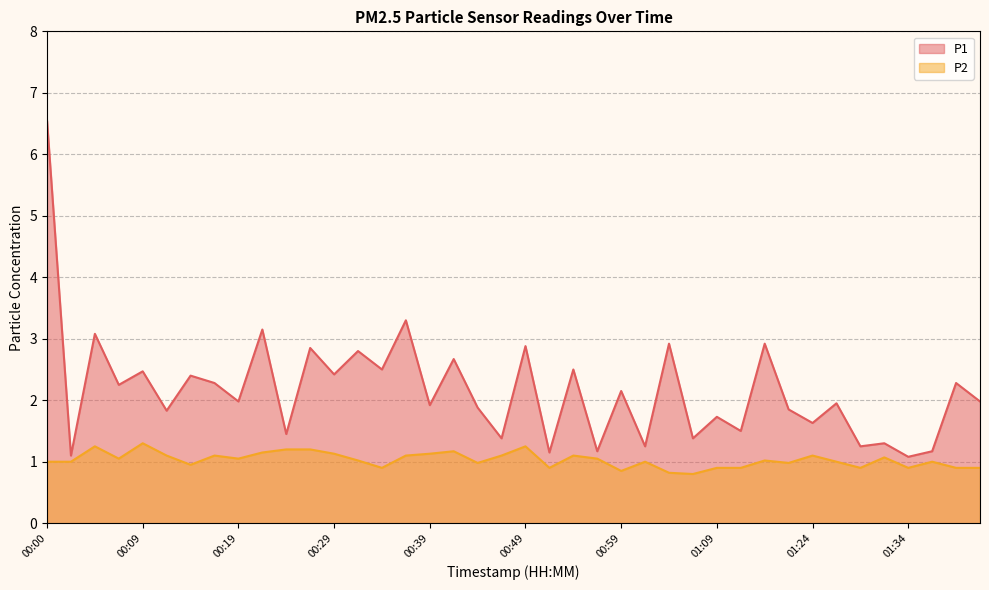

Which category has the highest value in the P2 series?

00:09